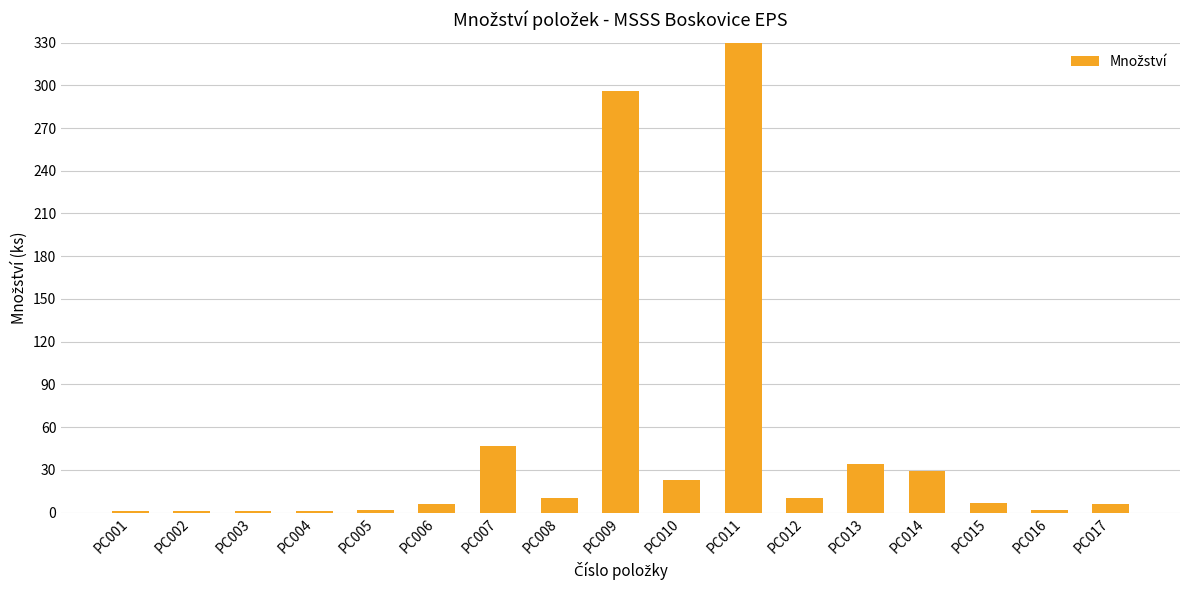

What is the difference between the maximum and minimum values?

365